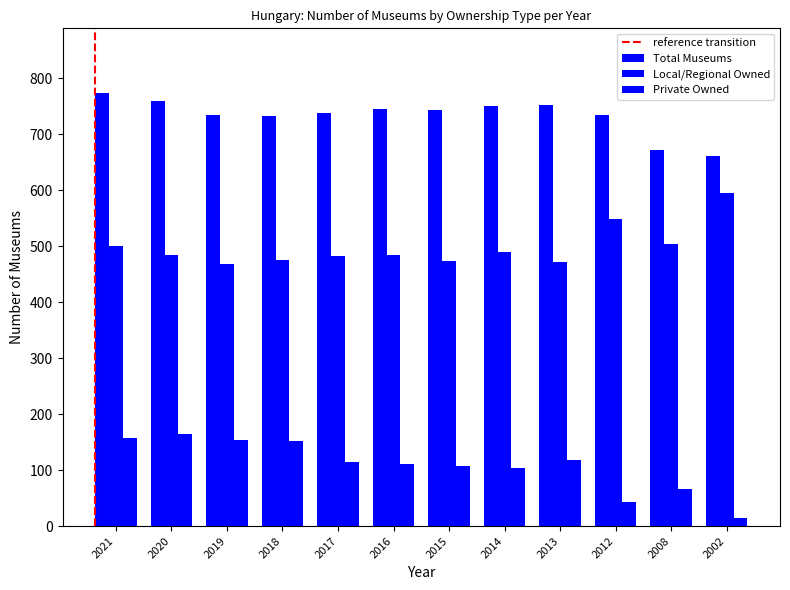

True or false: Total Museums has a value of 737 at 2017.

True